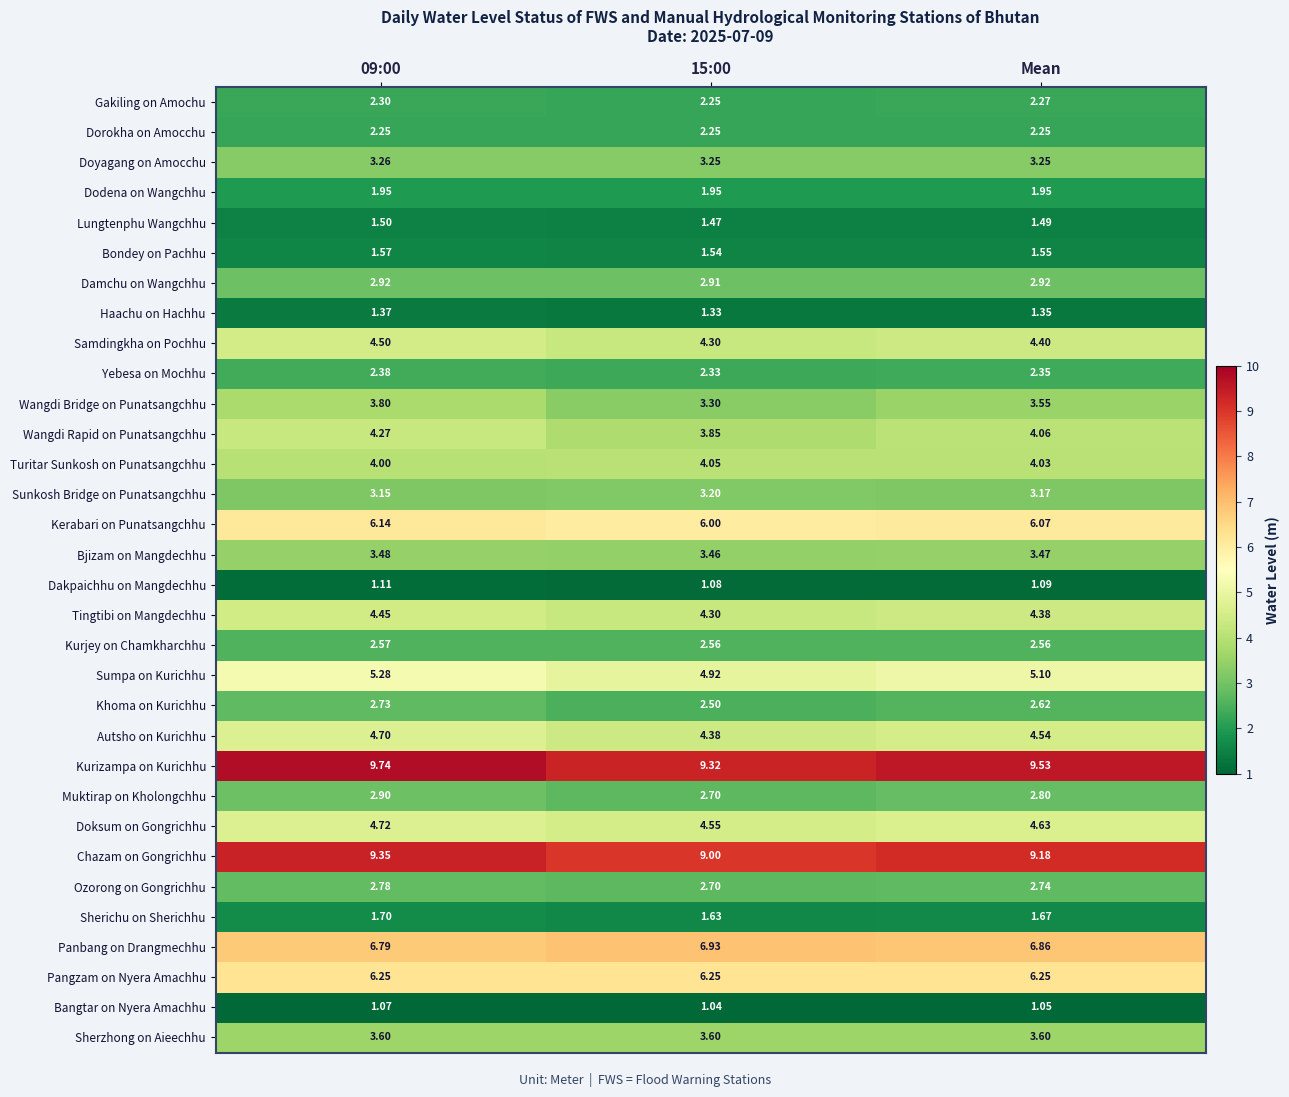

Rank the series at Mean from highest to lowest value.

Kurizampa on Kurichhu, Chazam on Gongrichhu, Panbang on Drangmechhu, Pangzam on Nyera Amachhu, Kerabari on Punatsangchhu, Sumpa on Kurichhu, Doksum on Gongrichhu, Autsho on Kurichhu, Samdingkha on Pochhu, Tingtibi on Mangdechhu, Wangdi Rapid on Punatsangchhu, Turitar Sunkosh on Punatsangchhu, Sherzhong on Aieechhu, Wangdi Bridge on Punatsangchhu, Bjizam on Mangdechhu, Doyagang on Amocchu, Sunkosh Bridge on Punatsangchhu, Damchu on Wangchhu, Muktirap on Kholongchhu, Ozorong on Gongrichhu, Khoma on Kurichhu, Kurjey on Chamkharchhu, Yebesa on Mochhu, Gakiling on Amochu, Dorokha on Amocchu, Dodena on Wangchhu, Sherichu on Sherichhu, Bondey on Pachhu, Lungtenphu Wangchhu, Haachu on Hachhu, Dakpaichhu on Mangdechhu, Bangtar on Nyera Amachhu